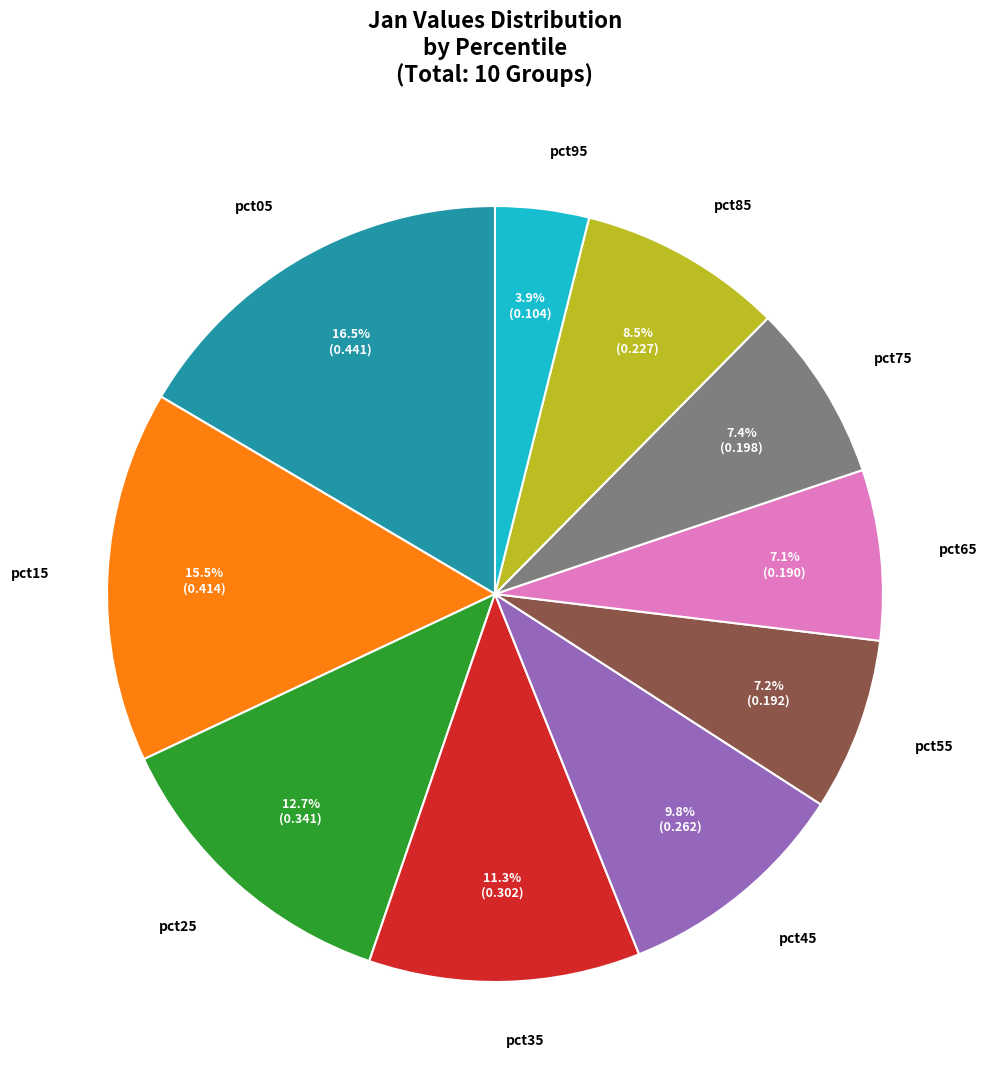

Count the number of slices in the pie.

10